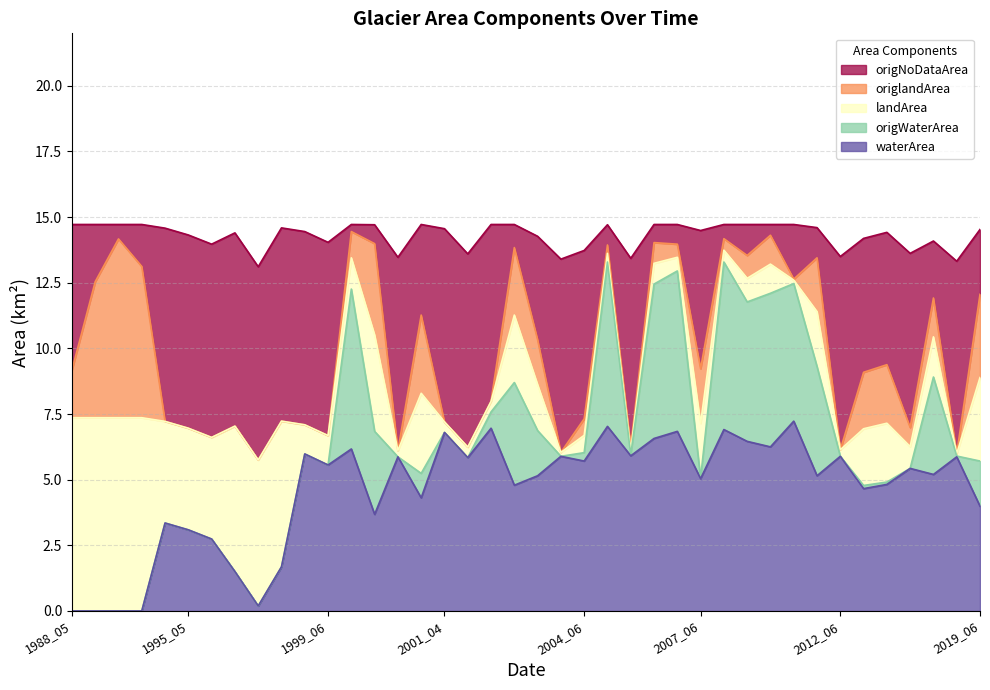

Count the number of categories in the chart.

40